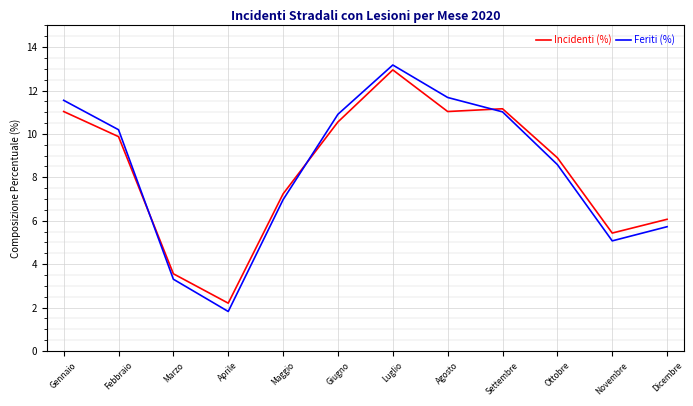

Is it true that Incidenti (%) equals 3.9 at Aprile?

False